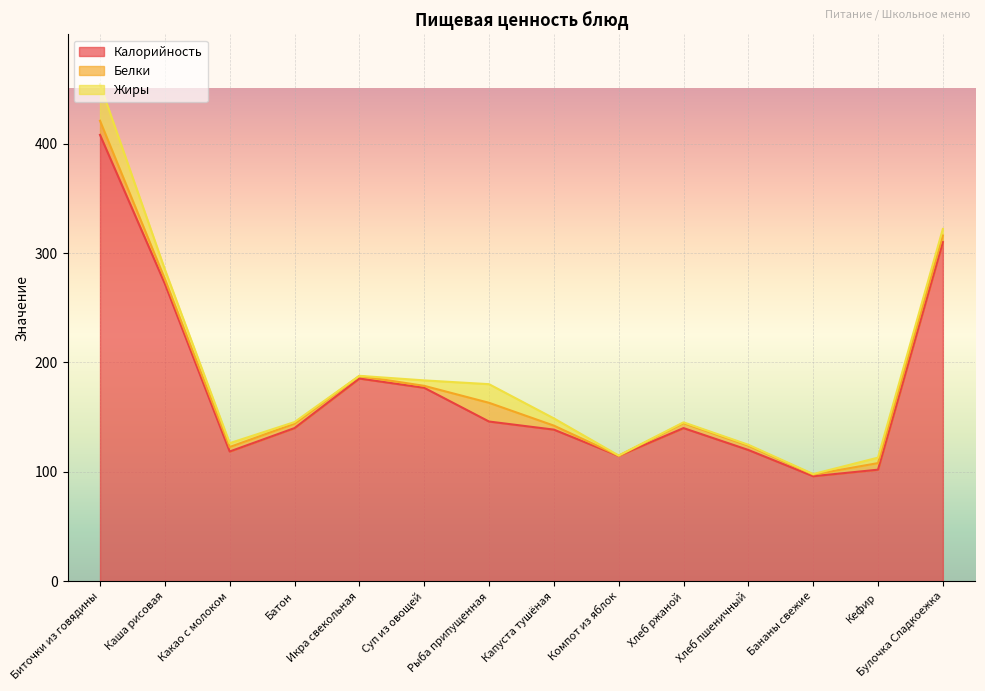

The Белки series shows 10.3 at Кефир. True or false?

False